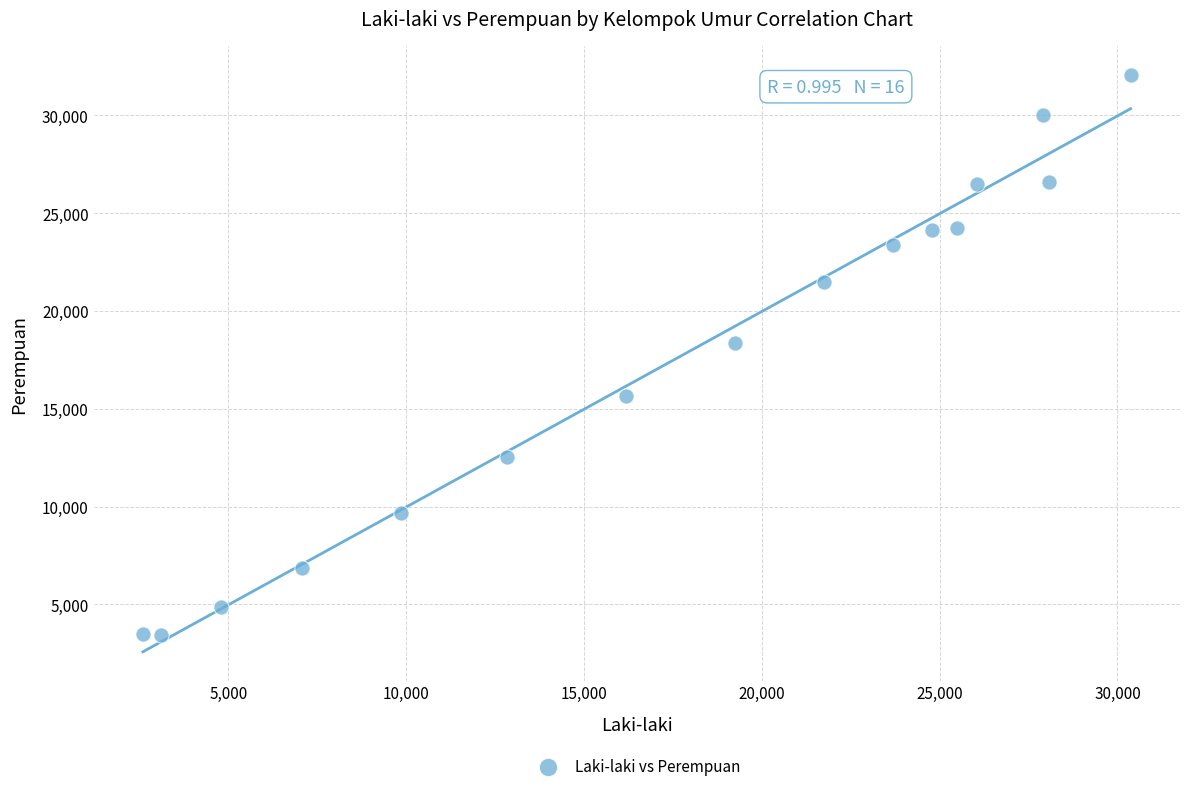

What is the range of Y values (max minus min)?

28644